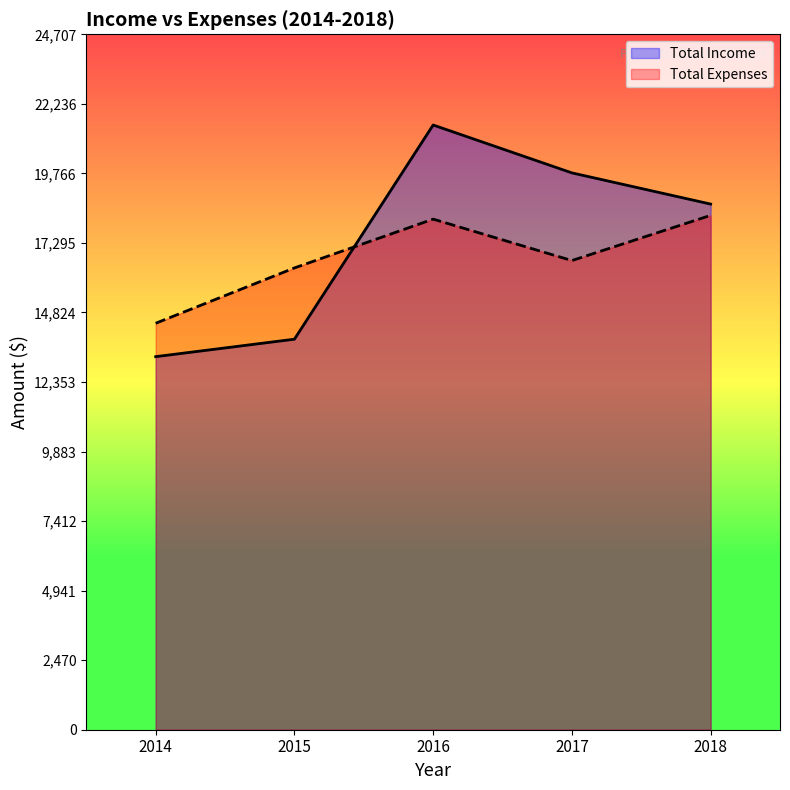

In Total Income, how many points are higher than both neighbors (excluding endpoints)?

1